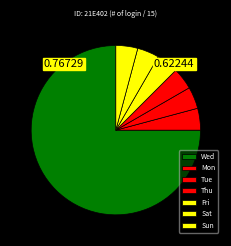

How many segments does this pie chart have?

7